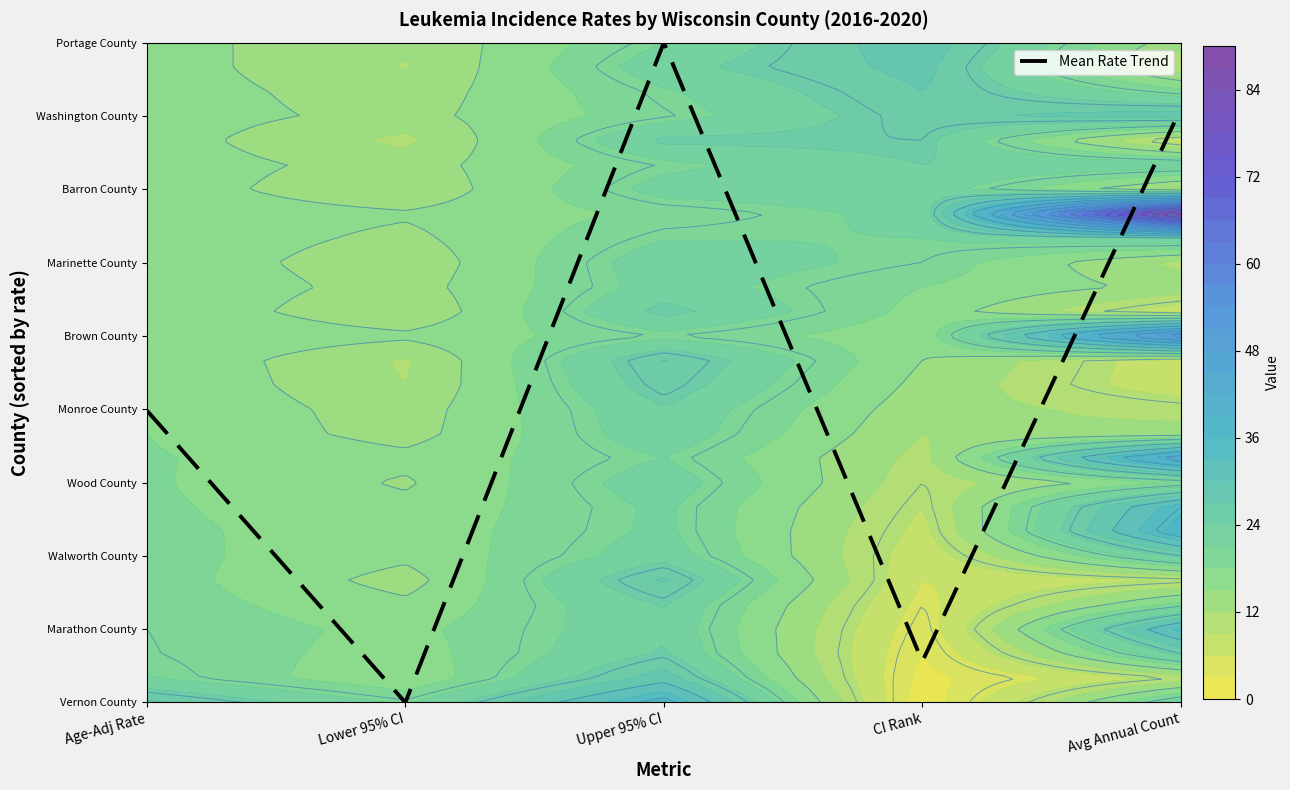

Which label corresponds to the smallest value in the chart?

Lower 95% CI